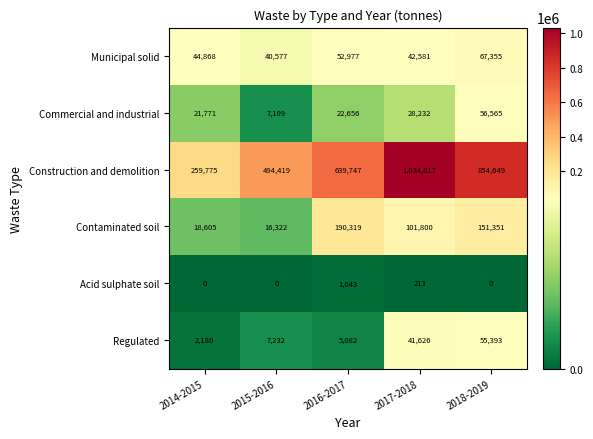

At which category is the sum across all series the highest?

2017-2018